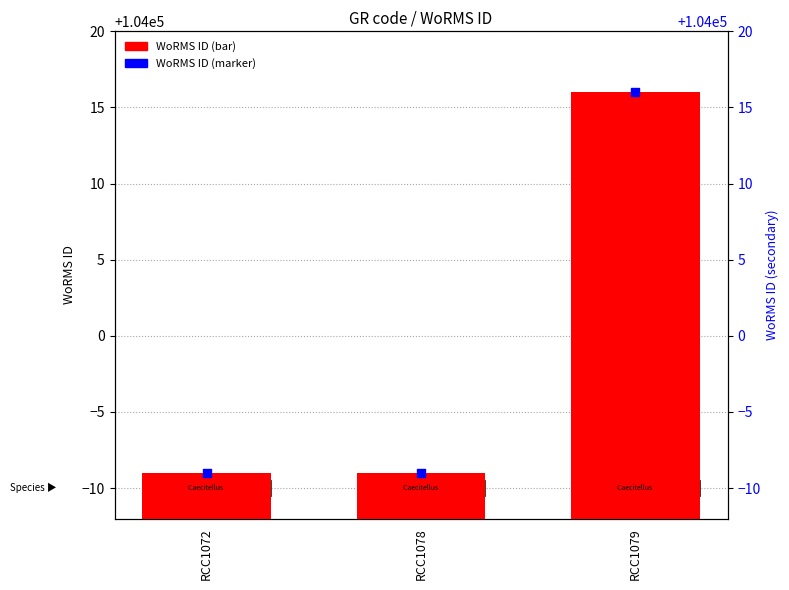

Which series reaches the maximum Y coordinate?

WoRMS ID